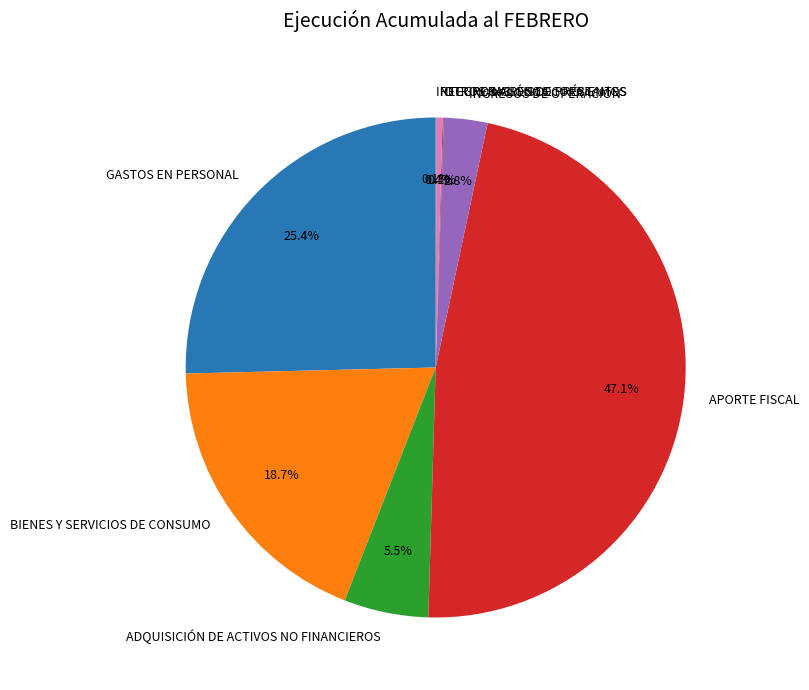

Which category has the biggest portion of the pie?

APORTE FISCAL